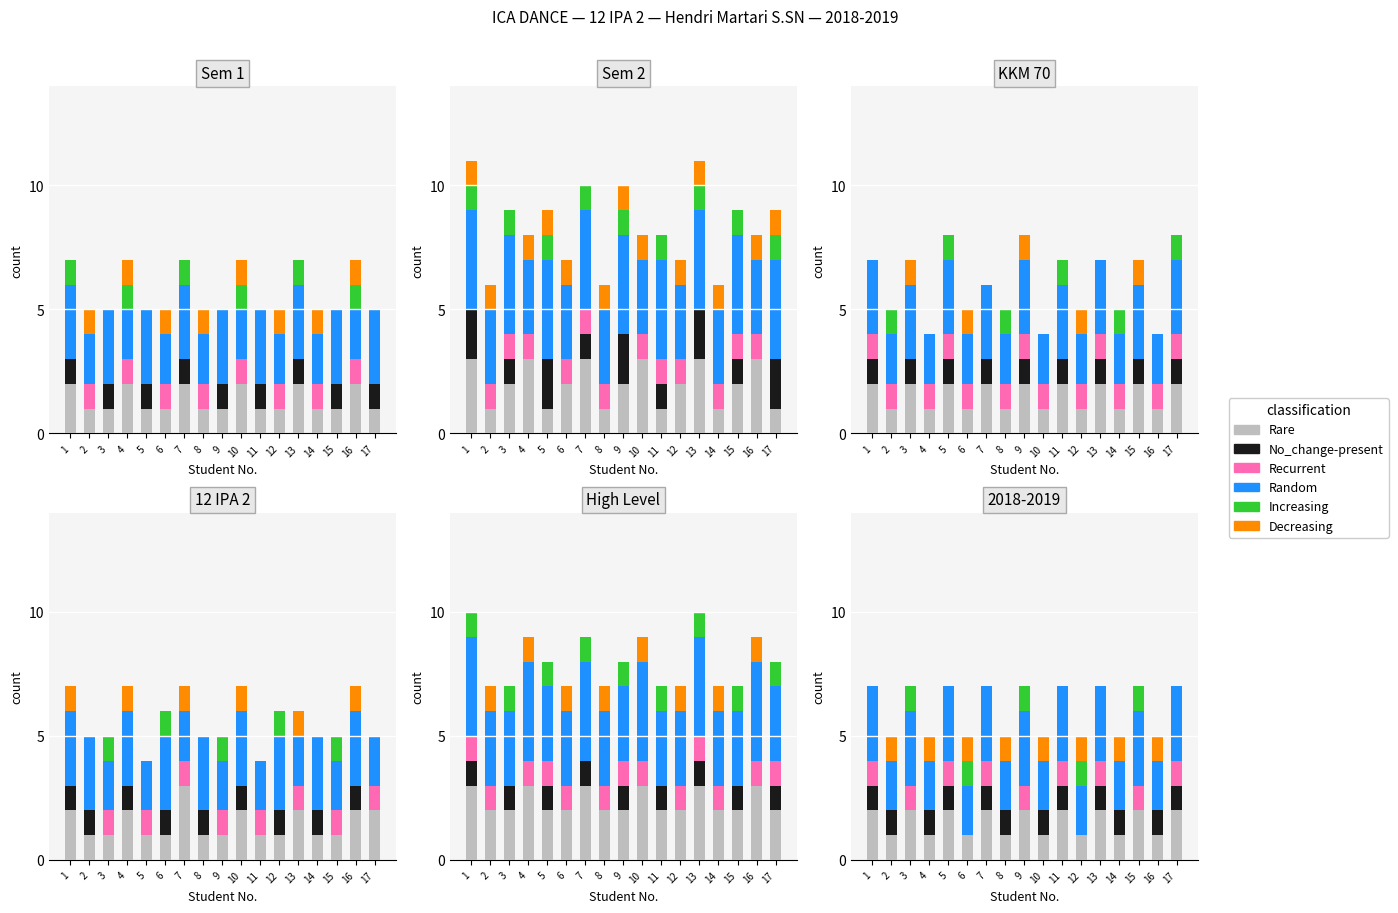

What is the difference between the highest and lowest values at 16?

2